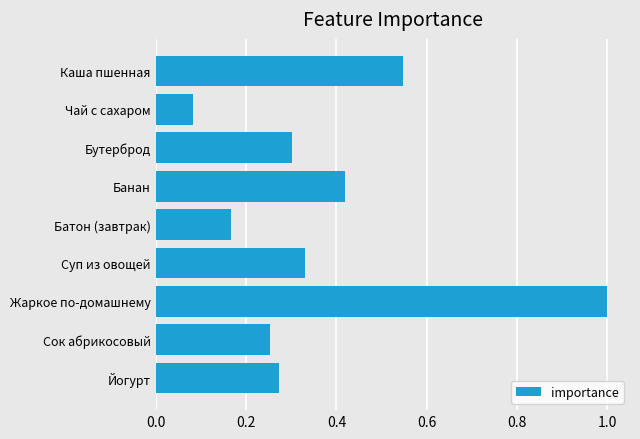

At which label is the value closest to 0?

Чай с сахаром